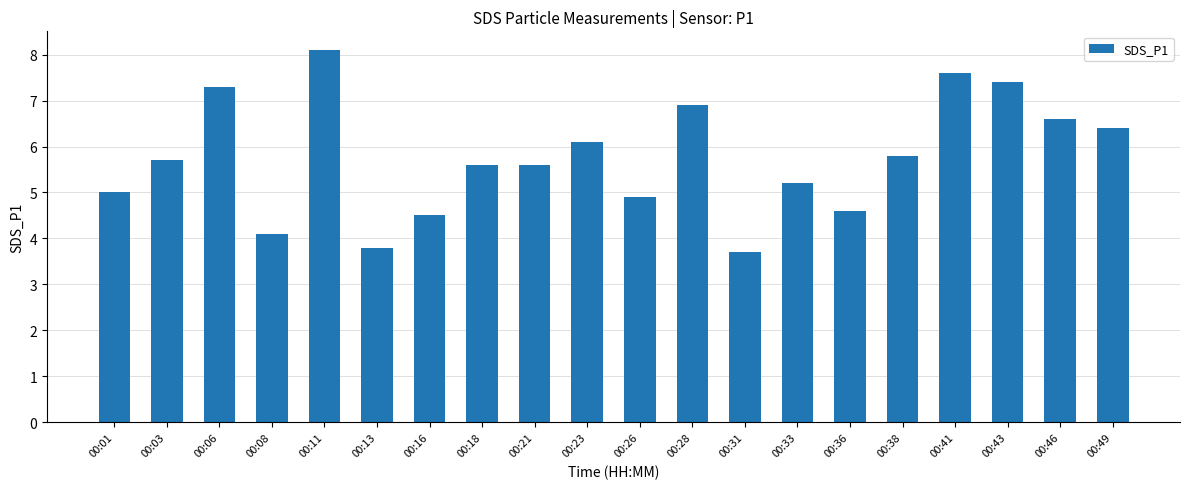

Are the bars grouped side by side (vs. stacked)?

No